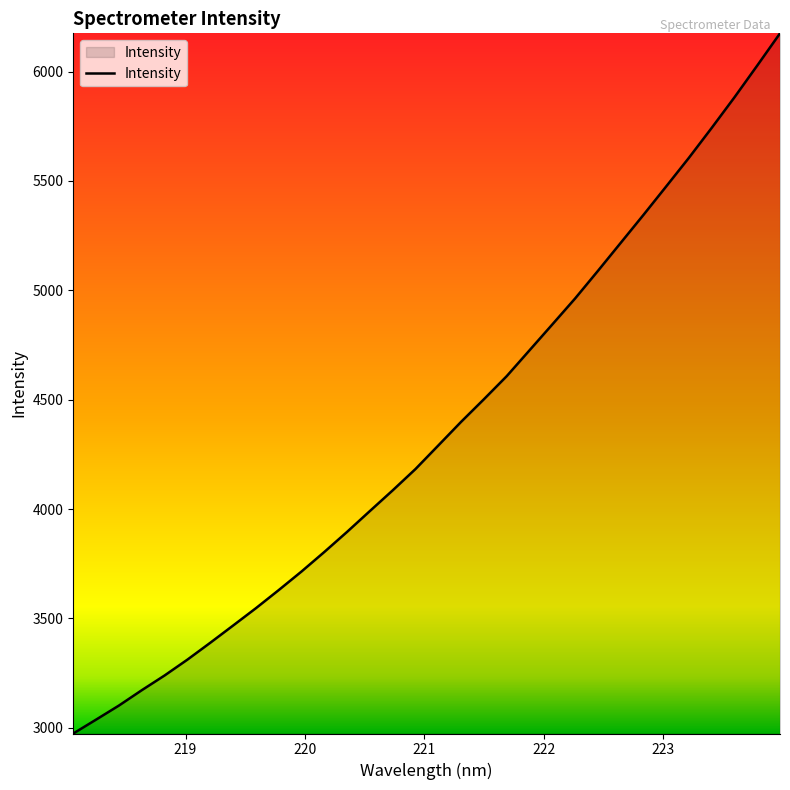

What is the smallest value displayed?

2973.5